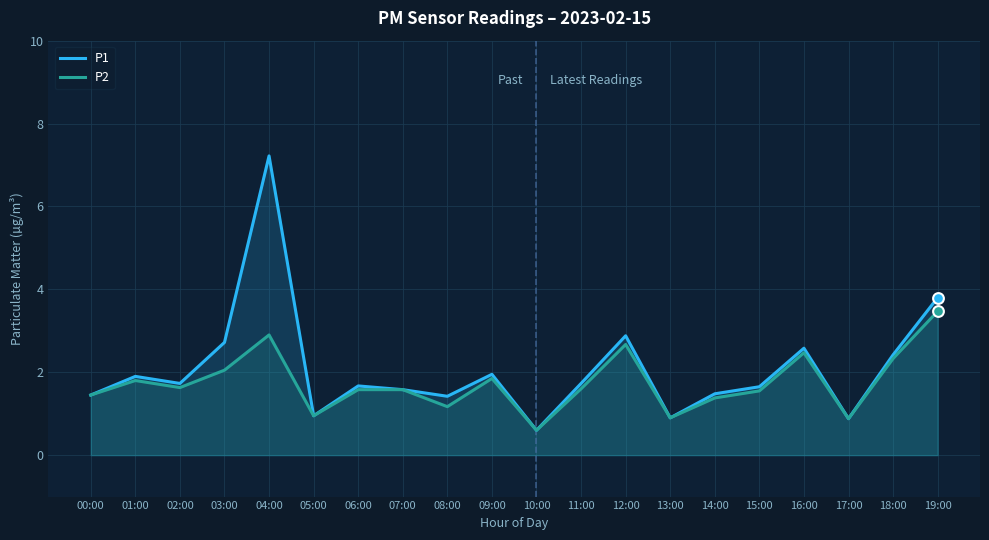

What is the total value across all series at 11:00?

3.3